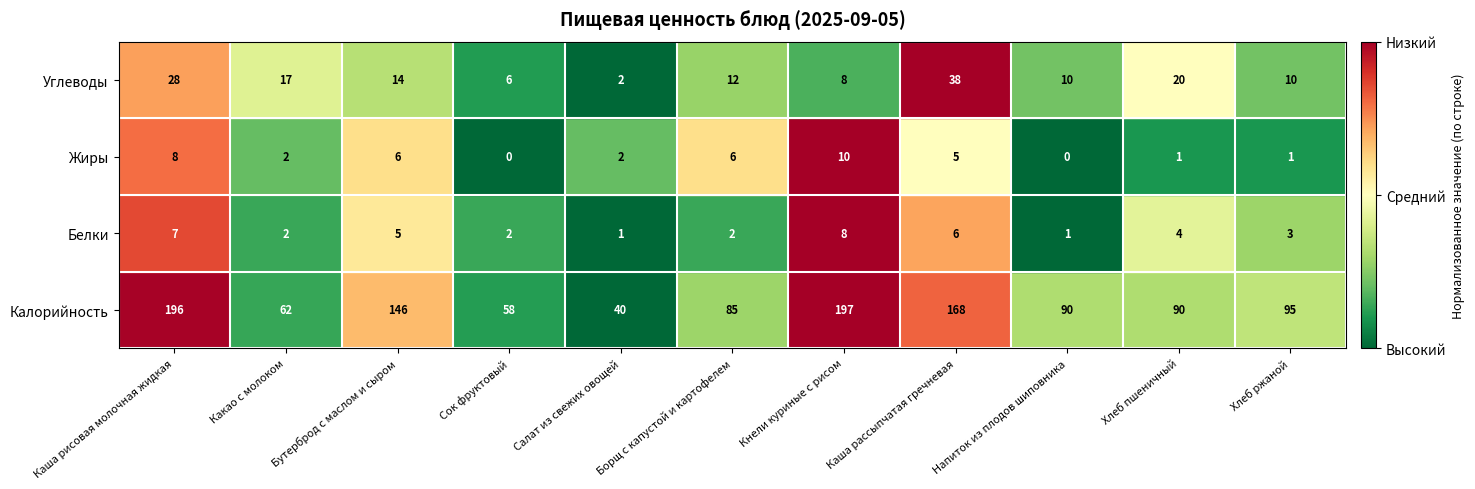

Count the number of categories in the chart.

11